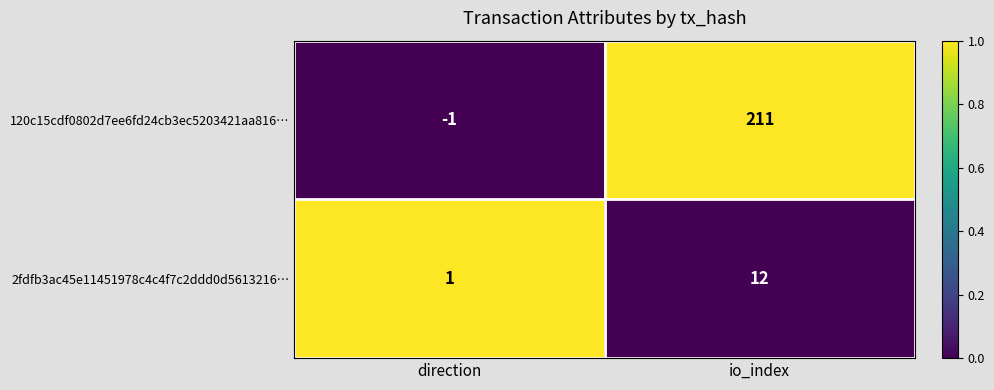

Reading left to right, extract all data points from this chart.

120c15cdf0802d7ee6fd24cb3ec5203421aa816…: -1	211
2fdfb3ac45e11451978c4c4f7c2ddd0d5613216…: 1	12